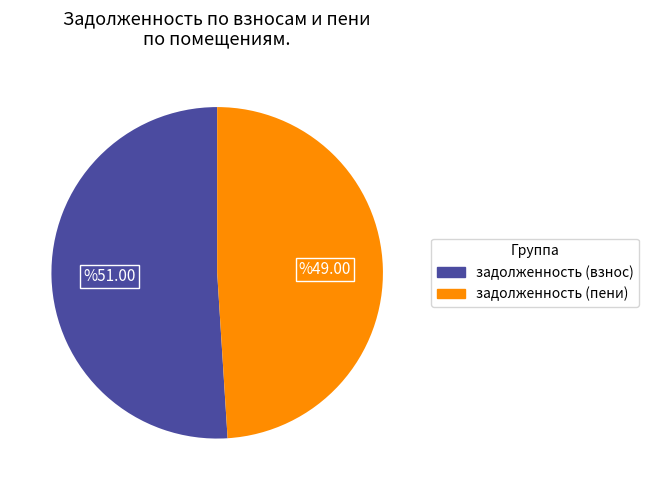

Is there any slice that represents more than half of the pie?

Yes